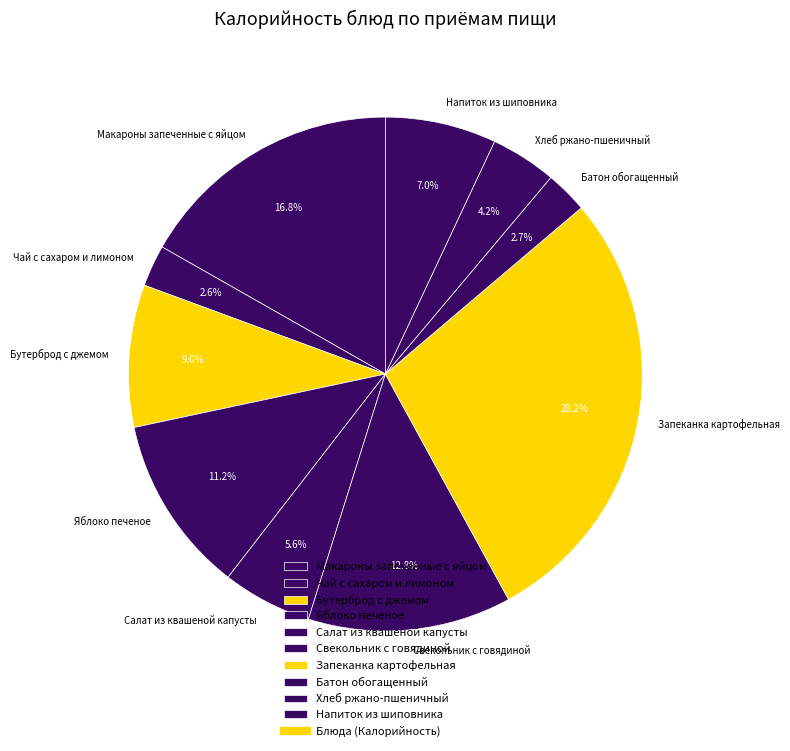

To the nearest percent, what percentage of the pie is Свекольник с говядиной?

13%